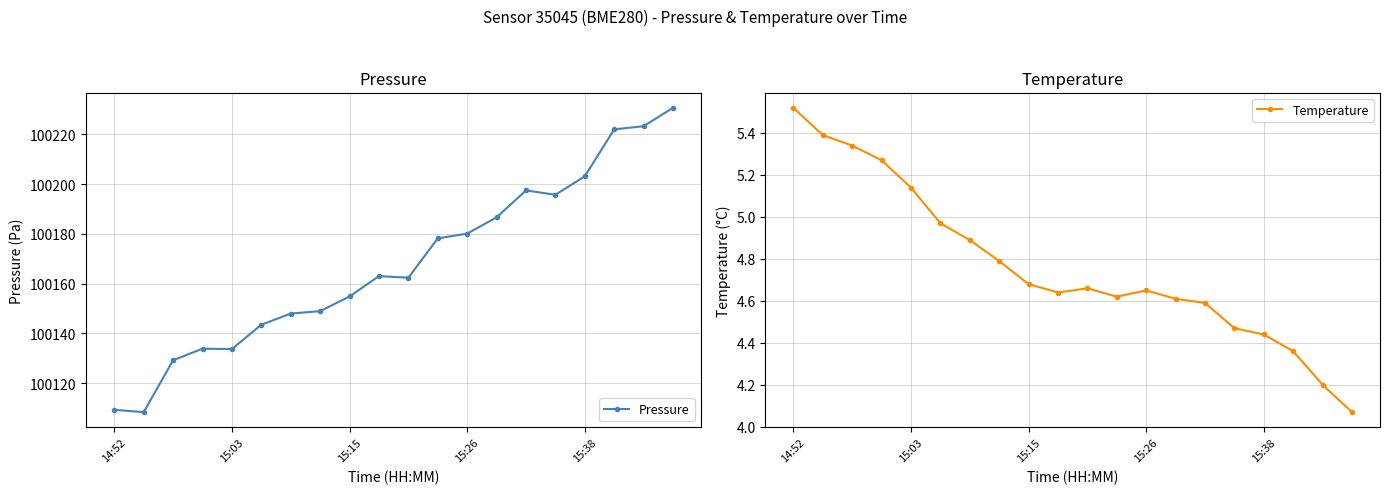

Which series has the widest spread of values?

Pressure